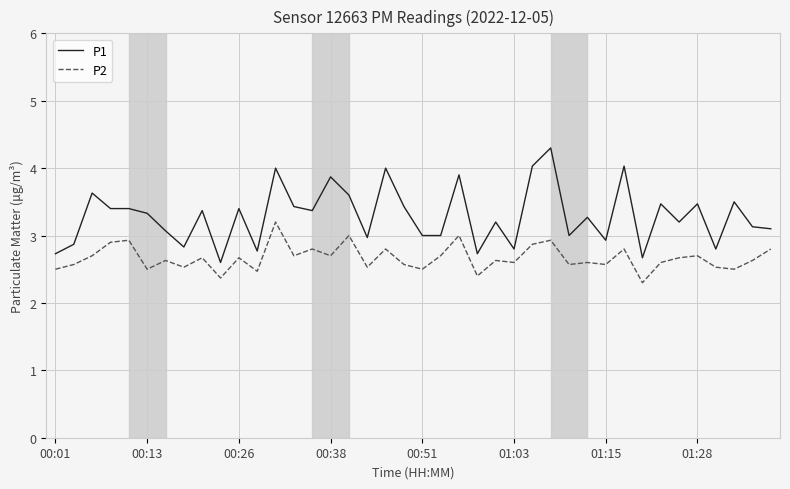

True or false: P1 and P2 cross at least once.

False